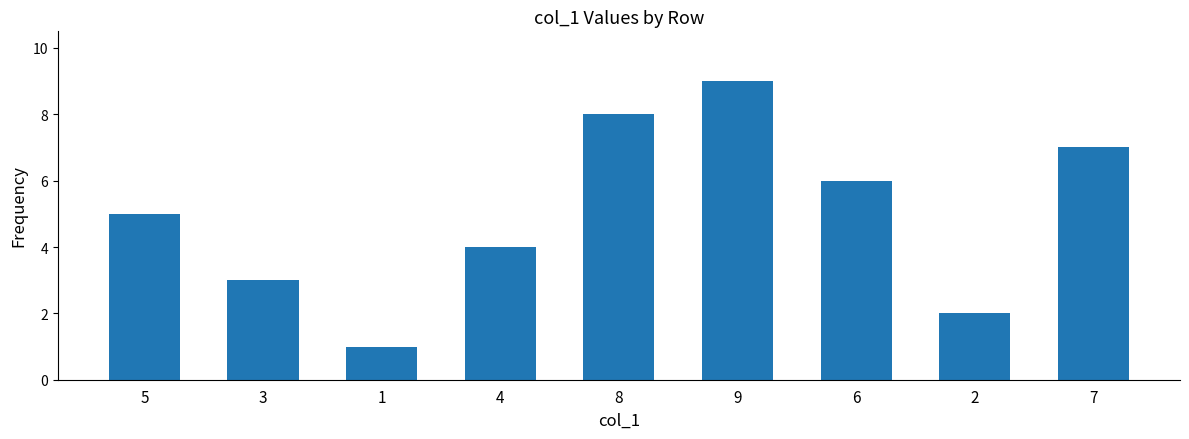

What is the ratio of the value at 5 to the value at 1?

5.0